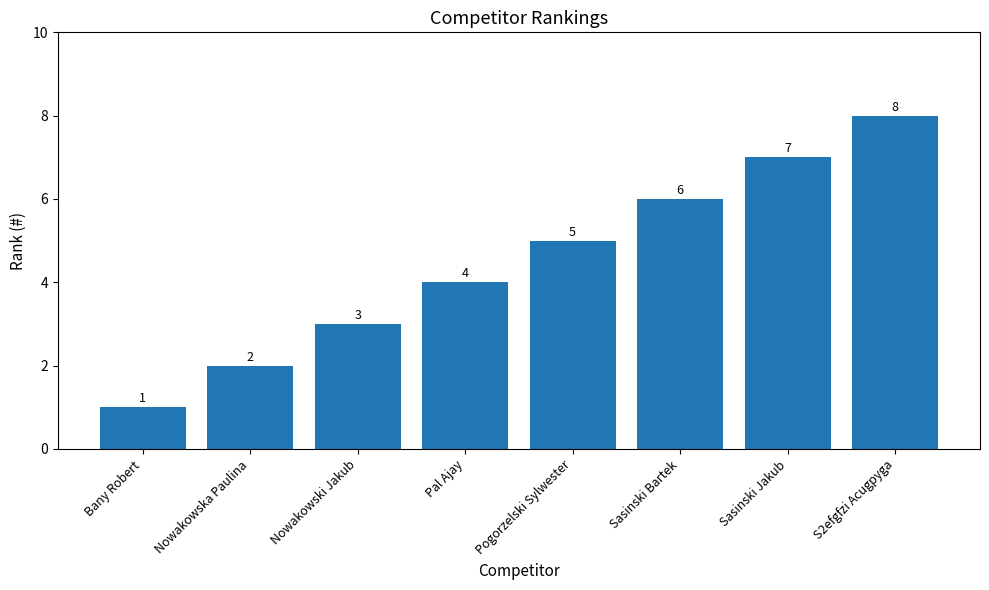

What is the difference between the maximum and minimum values?

7